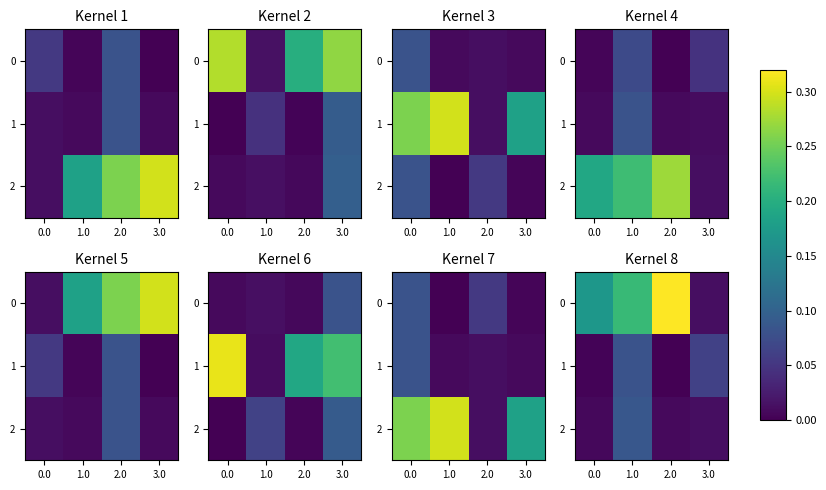

Which category has the lowest value in the 1 series?

2.0